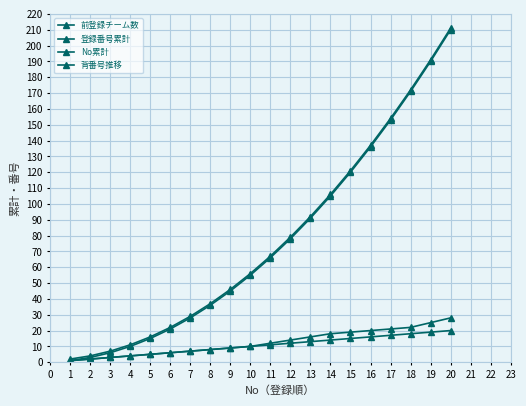

True or false: No累計 and 背番号推移 intersect in this chart.

False